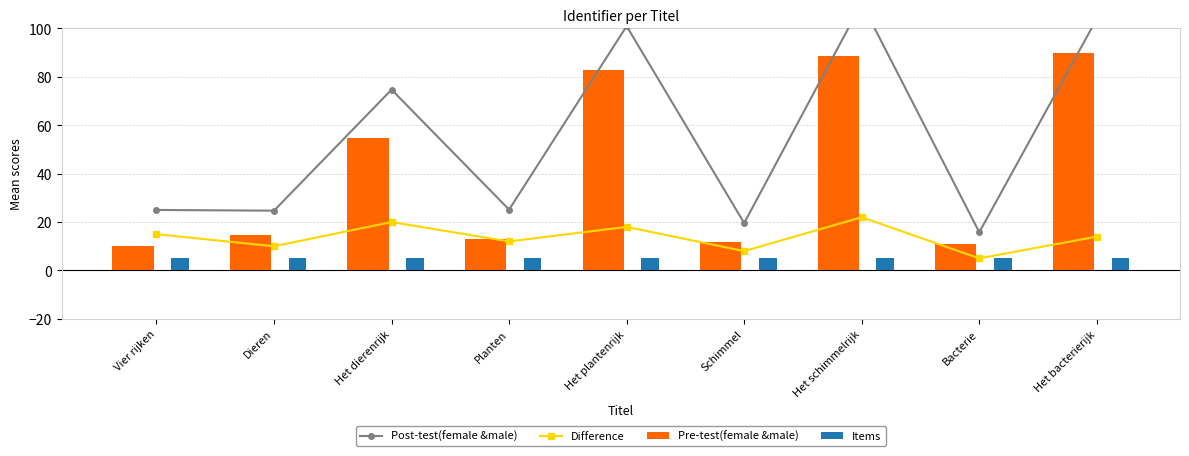

At which label does Items reach its peak?

Vier rijken